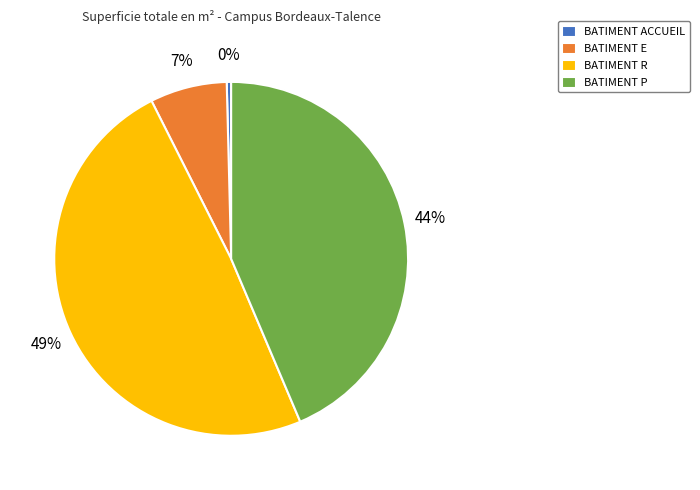

Is there a majority slice in this chart?

No